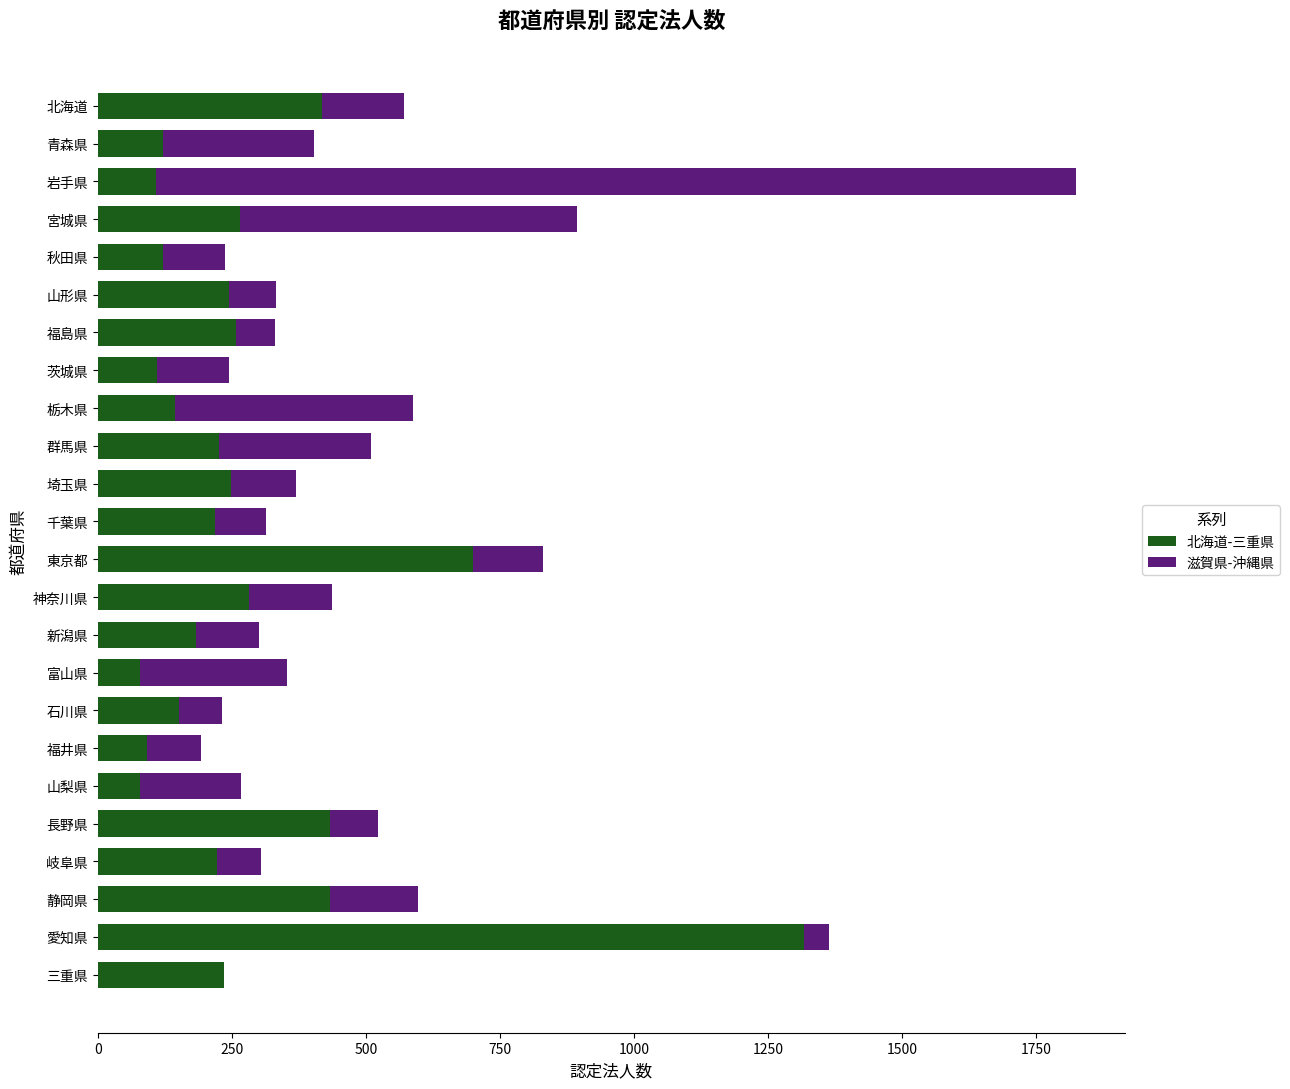

Count the number of categories in the chart.

24